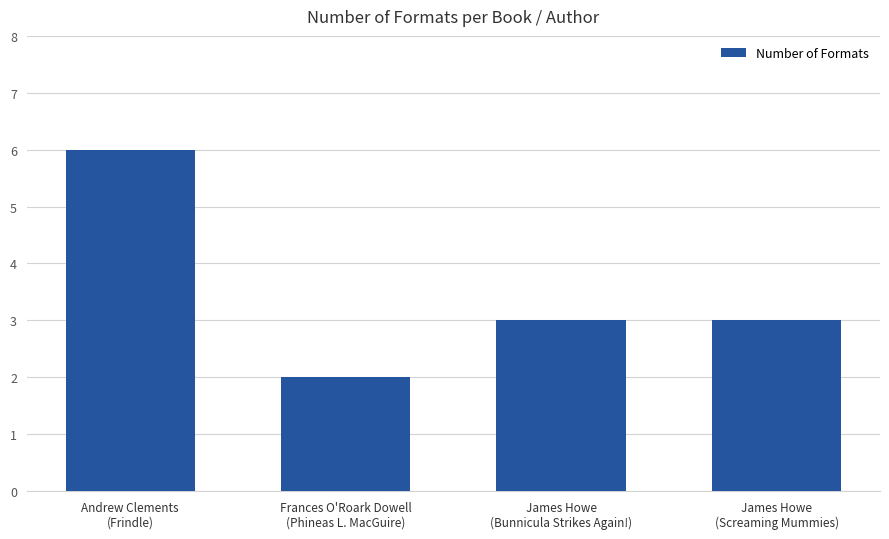

What position from the left is James Howe
(Screaming Mummies)?

4